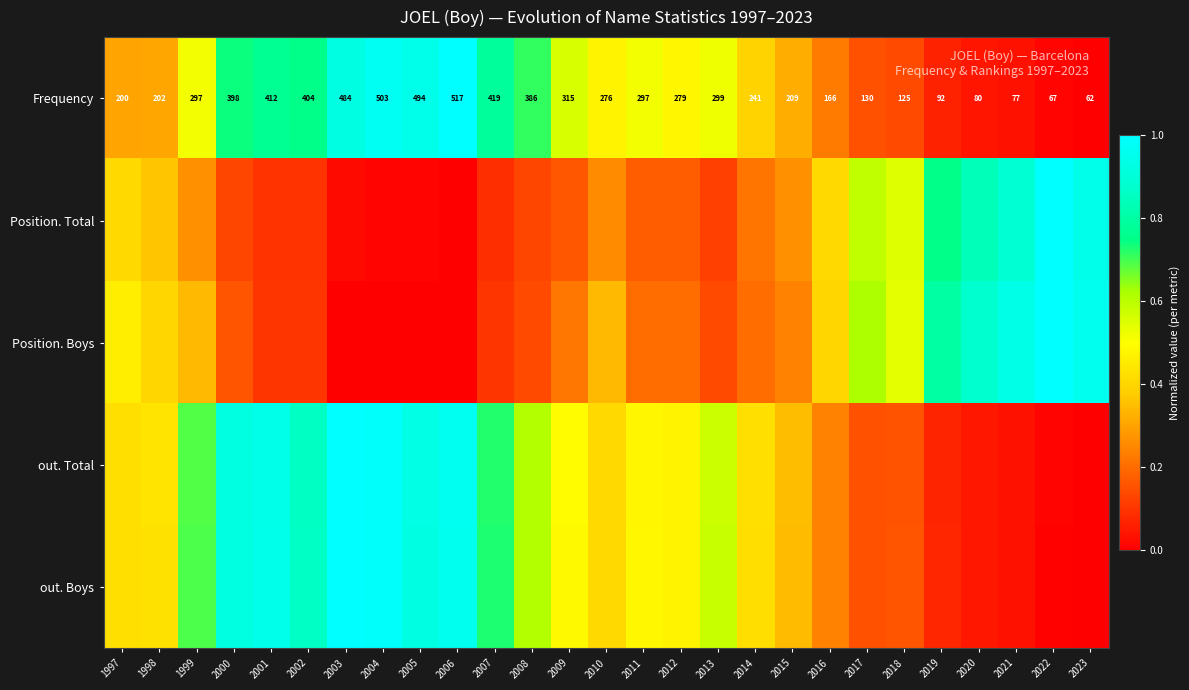

The out. Boys series shows 0.2 at 2018. True or false?

True